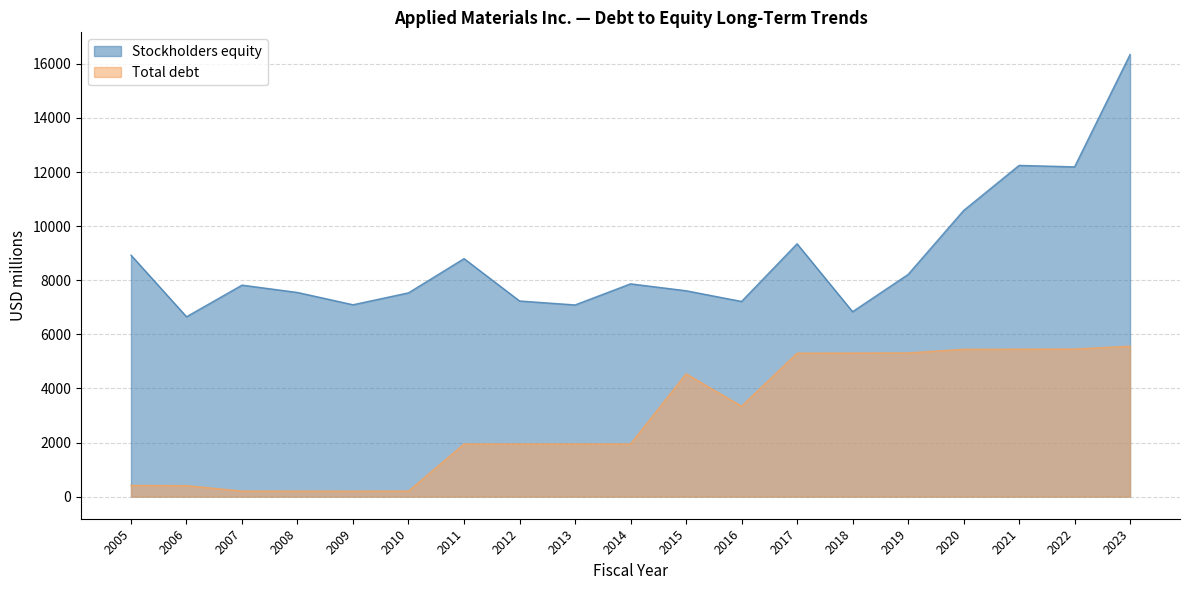

Where is the first local minimum for Stockholders equity?

2006